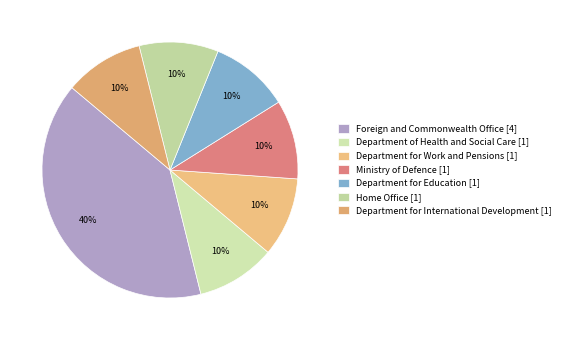

Count the number of slices in the pie.

7